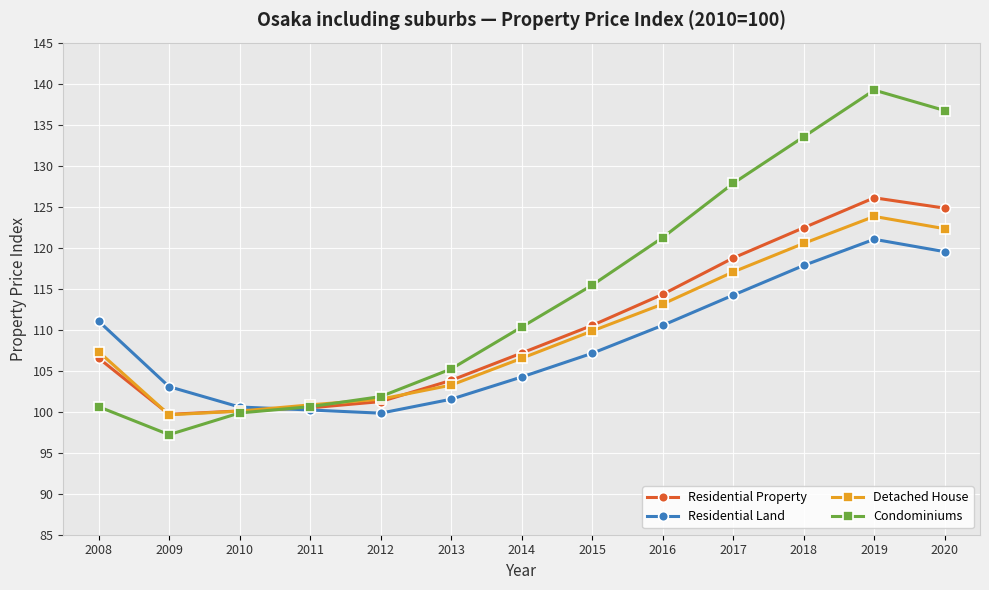

What is the approximate value of Residential Property at 2011?

100.5